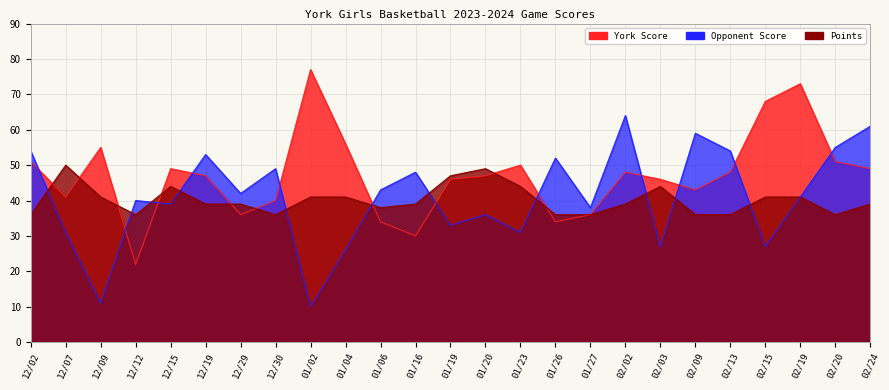

What position from the left is 12/15?

5